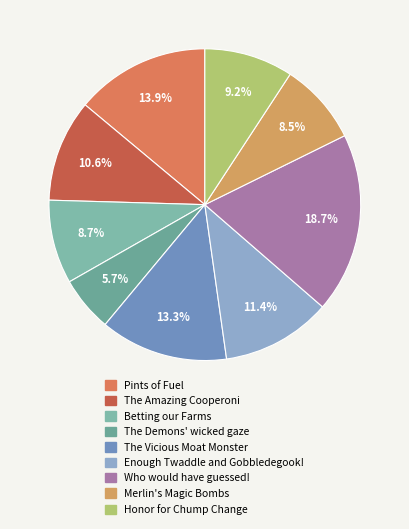

How many segments does this pie chart have?

9